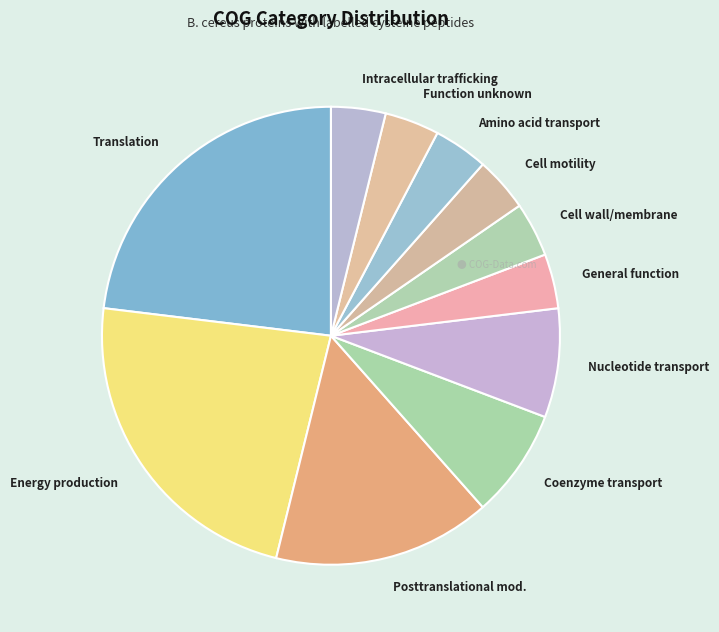

What is the ratio of the value at General function to the value at Intracellular trafficking?

1.0